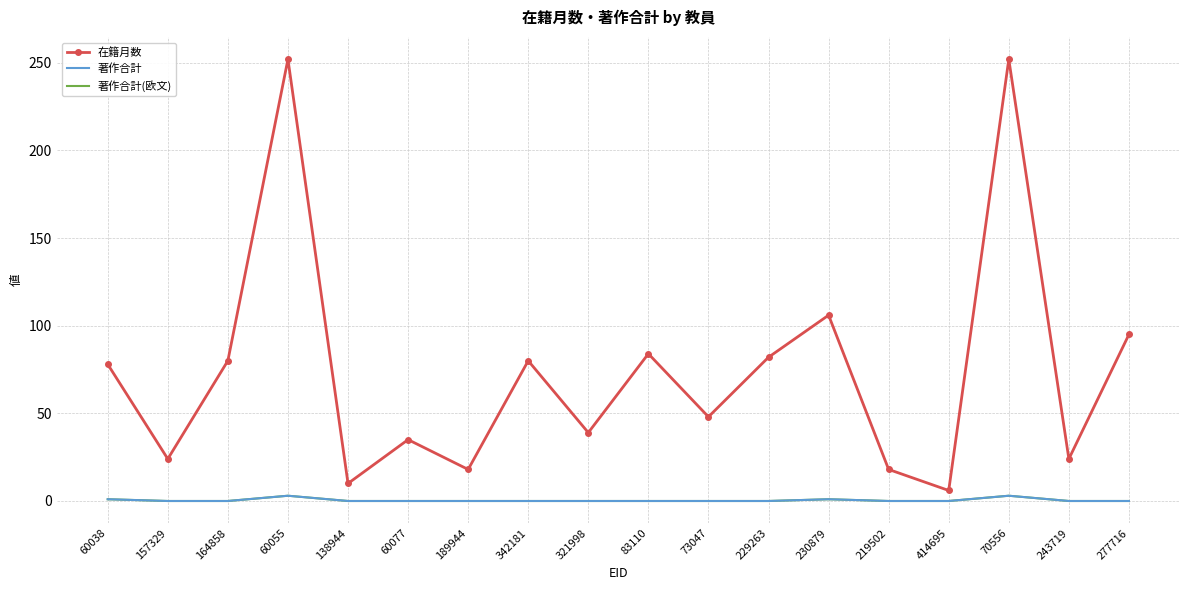

What is the maximum value for 著作合計(欧文)?

3